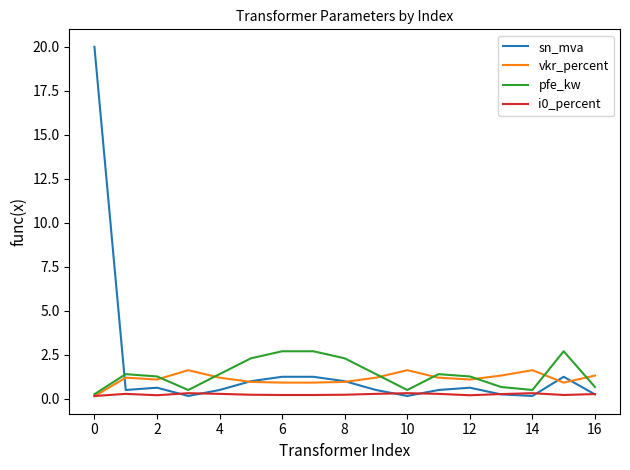

How many distinct data groups are displayed?

4